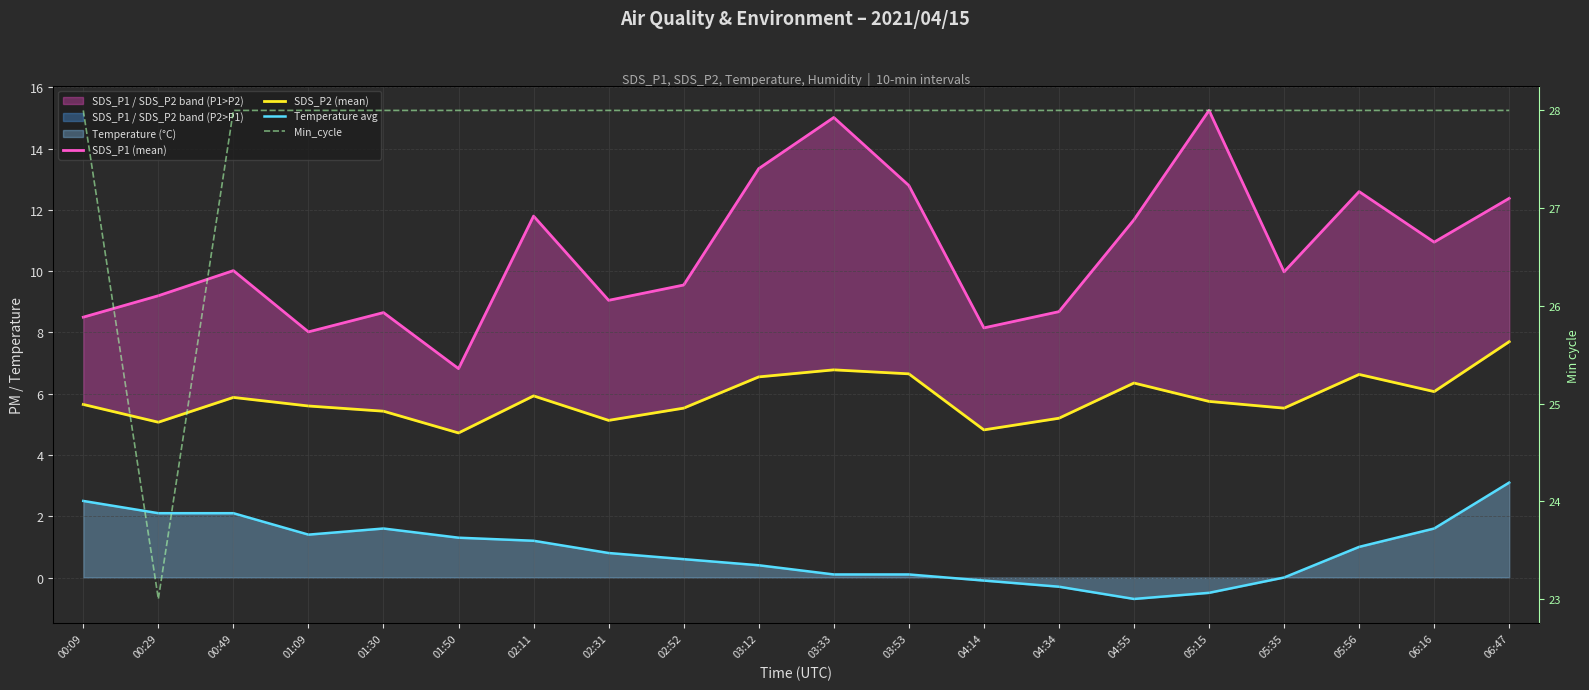

What is the difference between the maximum and minimum values in the SDS_P2 (mean) series?

3.0